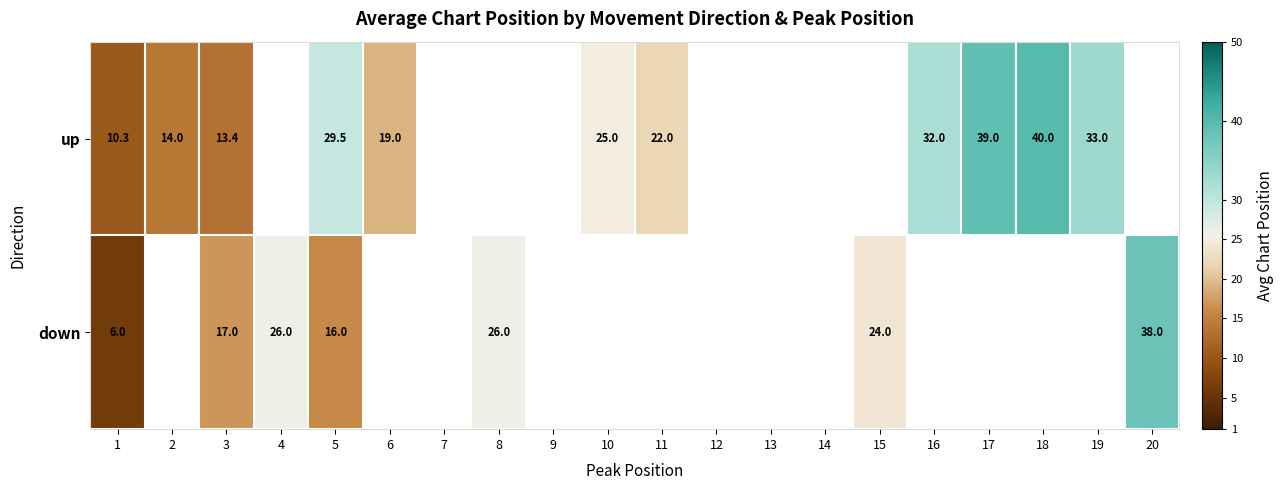

What is the difference between the maximum and minimum values in the down series?

32.0